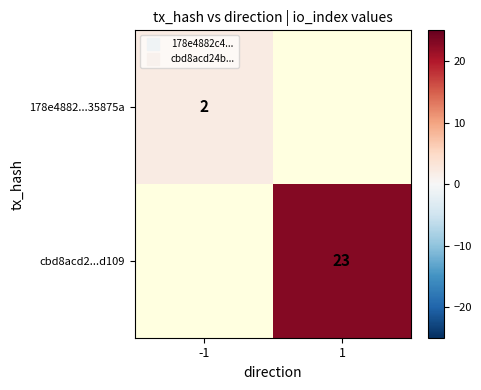

The value of cbd8acd2...d109 at 1 is 38.8. True or false?

False